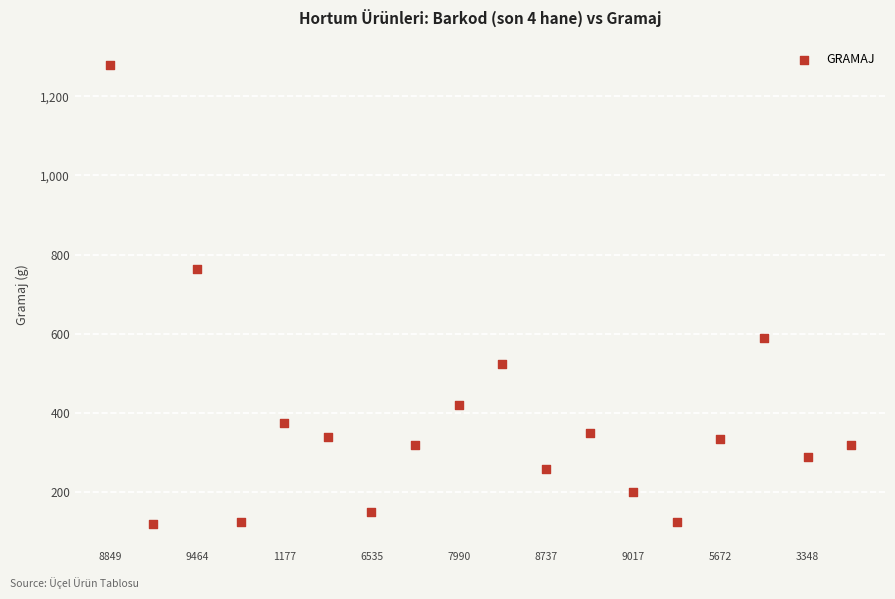

What Y value in the scatter plot is closest to 700?

765